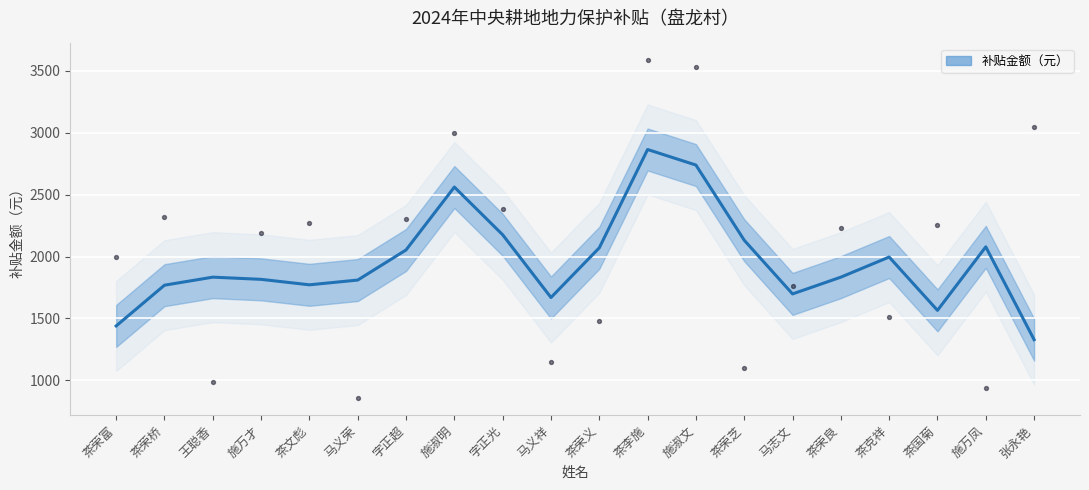

Between 马志文 and 茶荣义, which is larger?

茶荣义